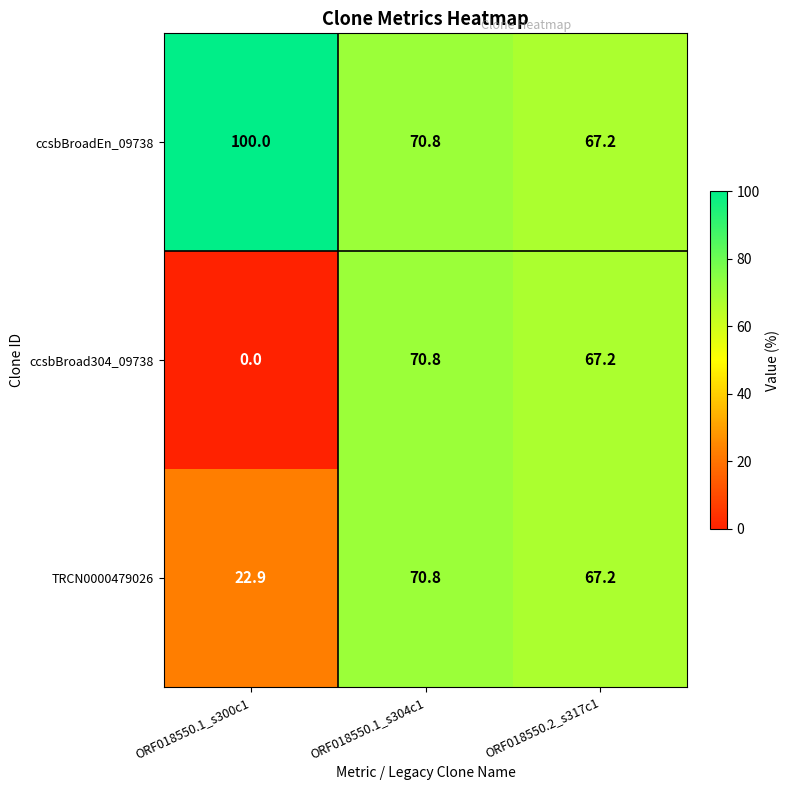

The value of ccsbBroad304_09738 at ORF018550.1_s300c1 is -44.8. True or false?

False